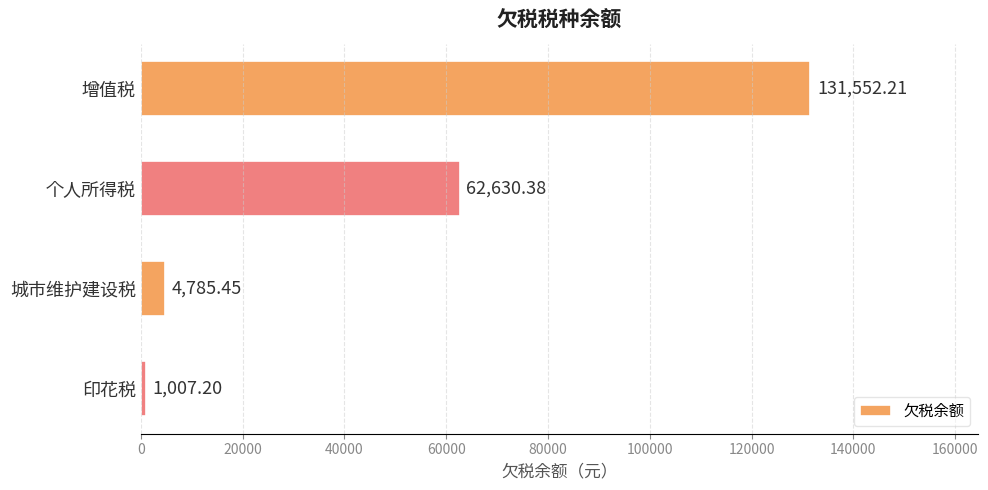

List the labels in order of value, smallest first.

印花税, 城市维护建设税, 个人所得税, 增值税